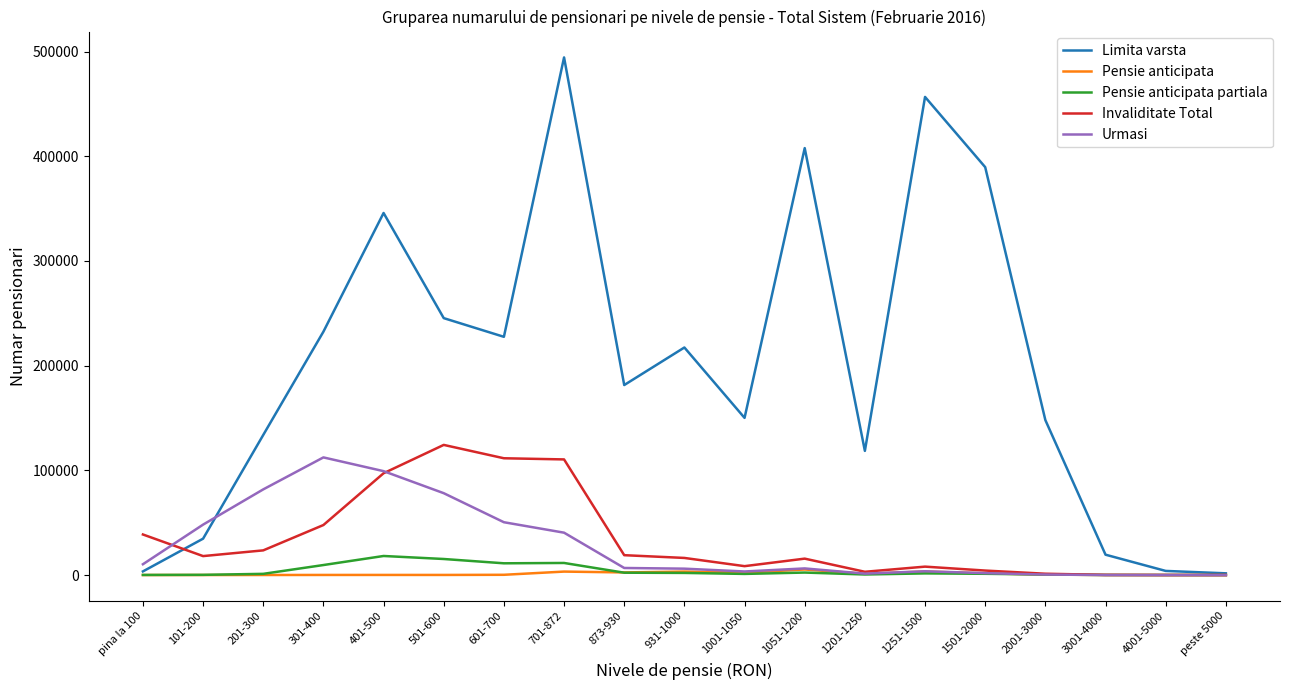

The value of Urmasi at 201-300 is 81824. True or false?

True